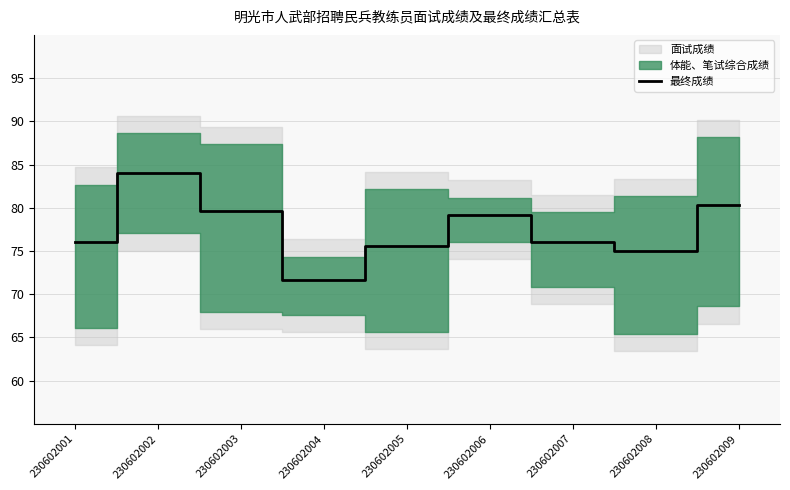

True or false: the data shows 51.7 at 230602007.

False